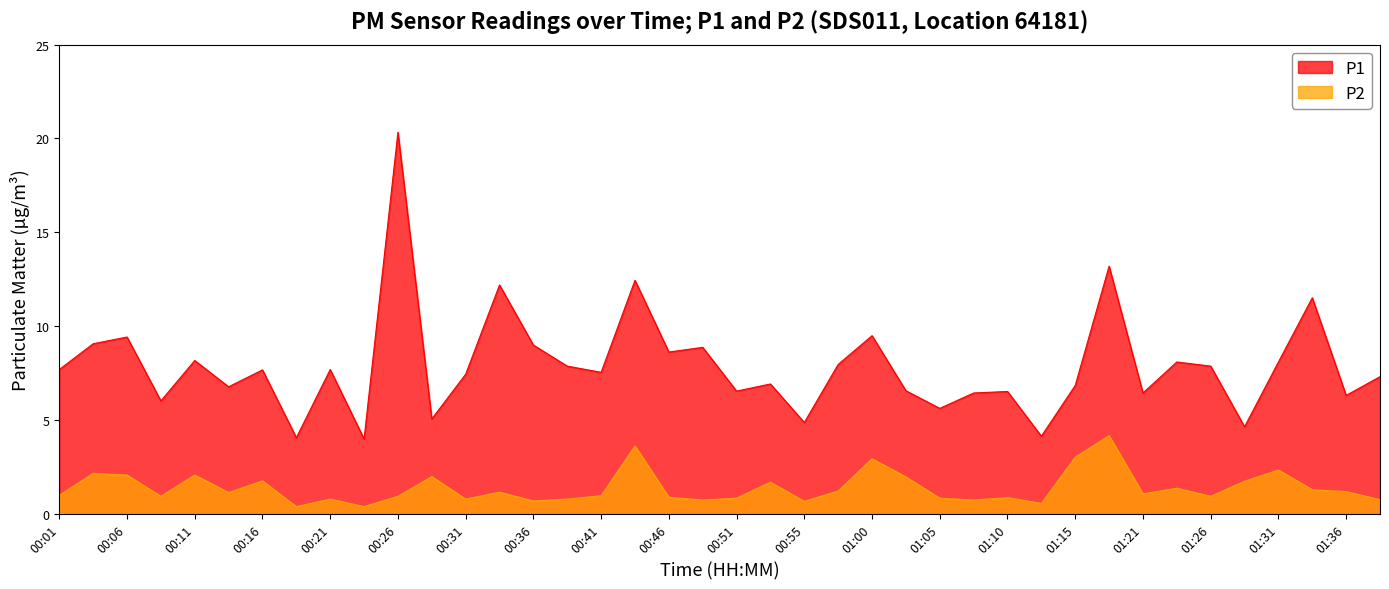

Where does the P1 series first go above 7?

00:01